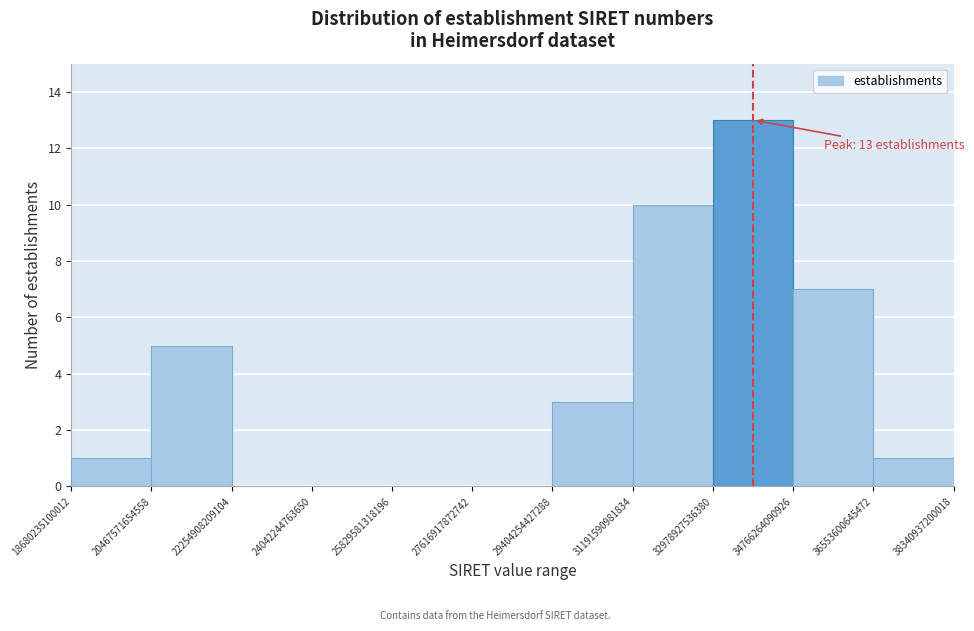

Over which range of the x-axis is the bar tallest?

32978927536380 to 34766264090926